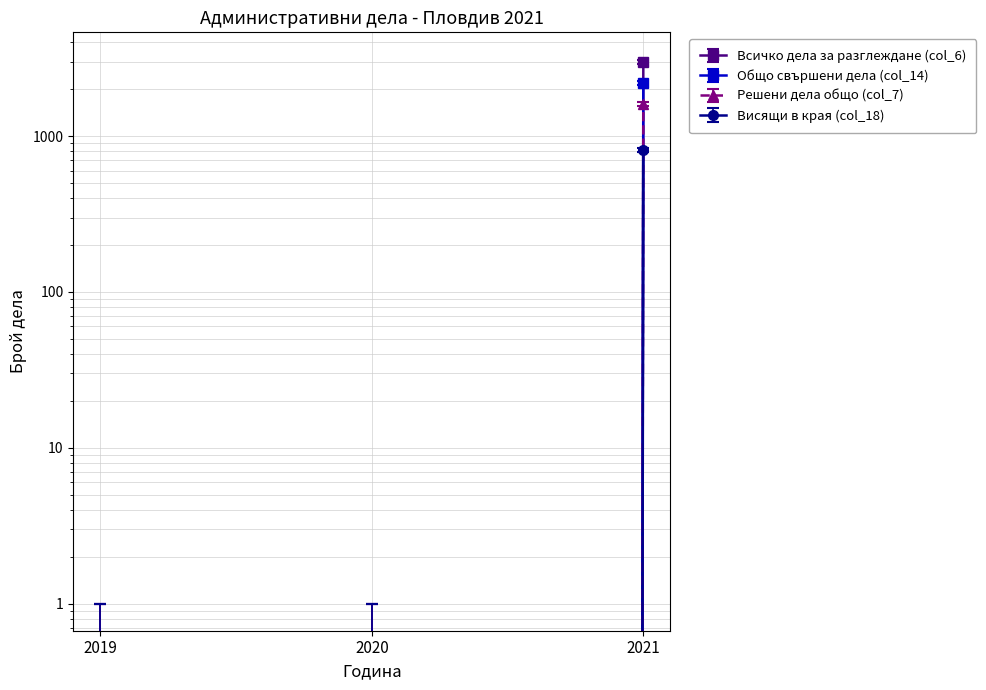

The value of Решени дела общо (col_7) at 2020 is -1.7. True or false?

False